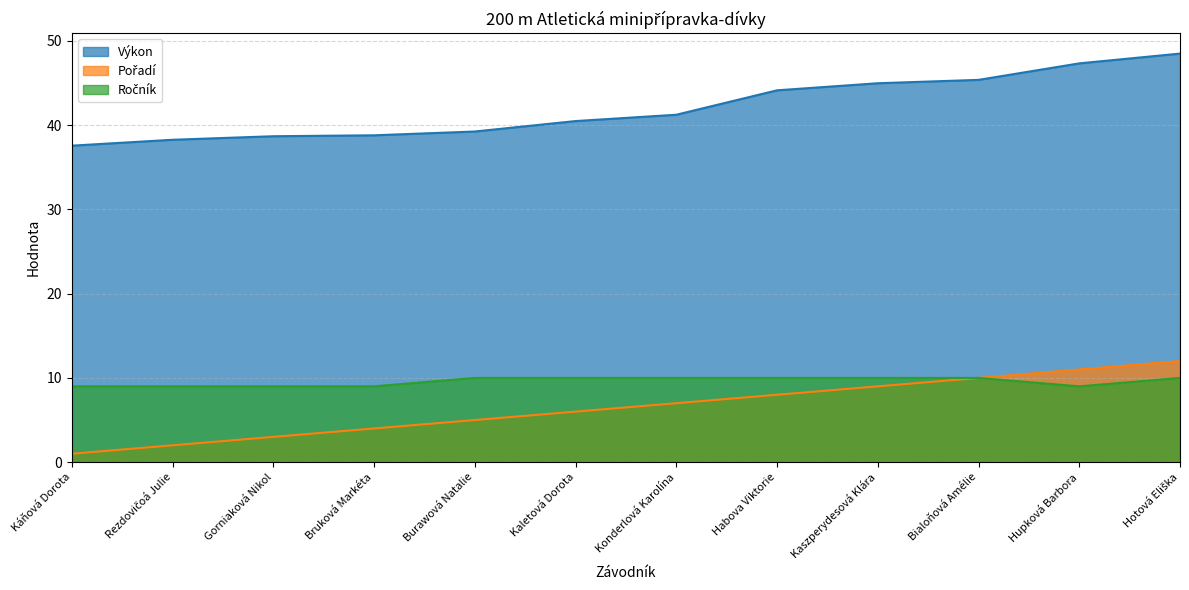

What is the average value of the Výkon series?

42.1